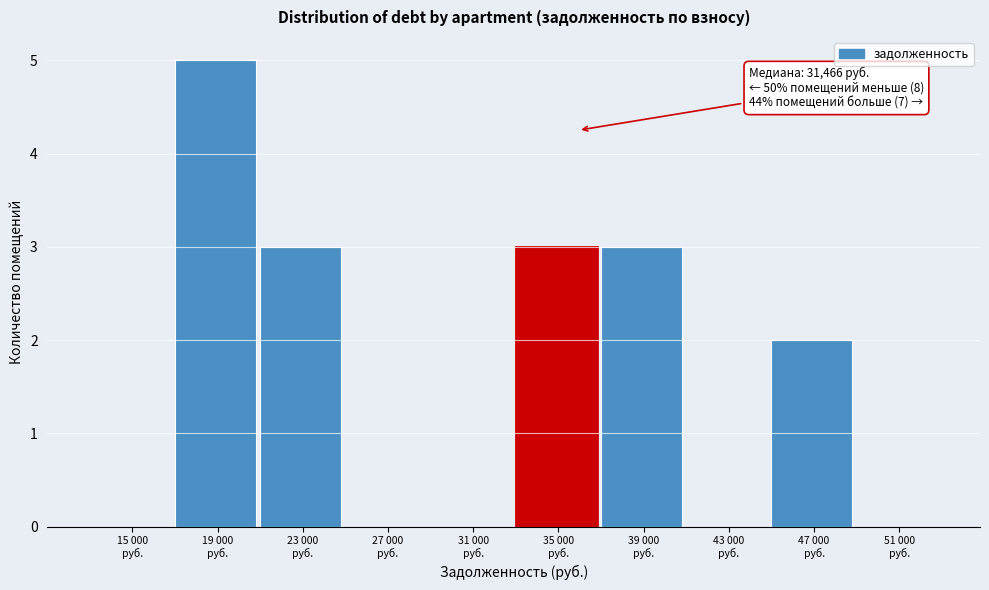

What is the sum of all values?

16